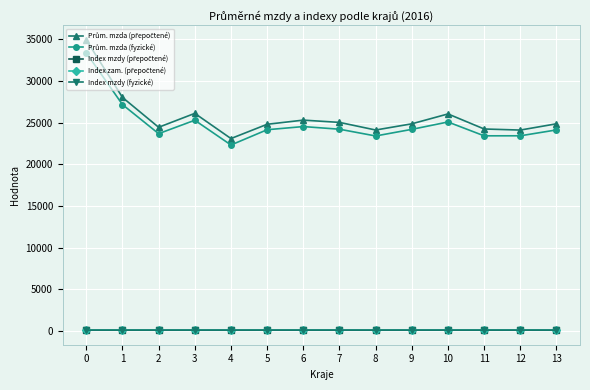

What is the maximum value shown in the chart?

34939.0